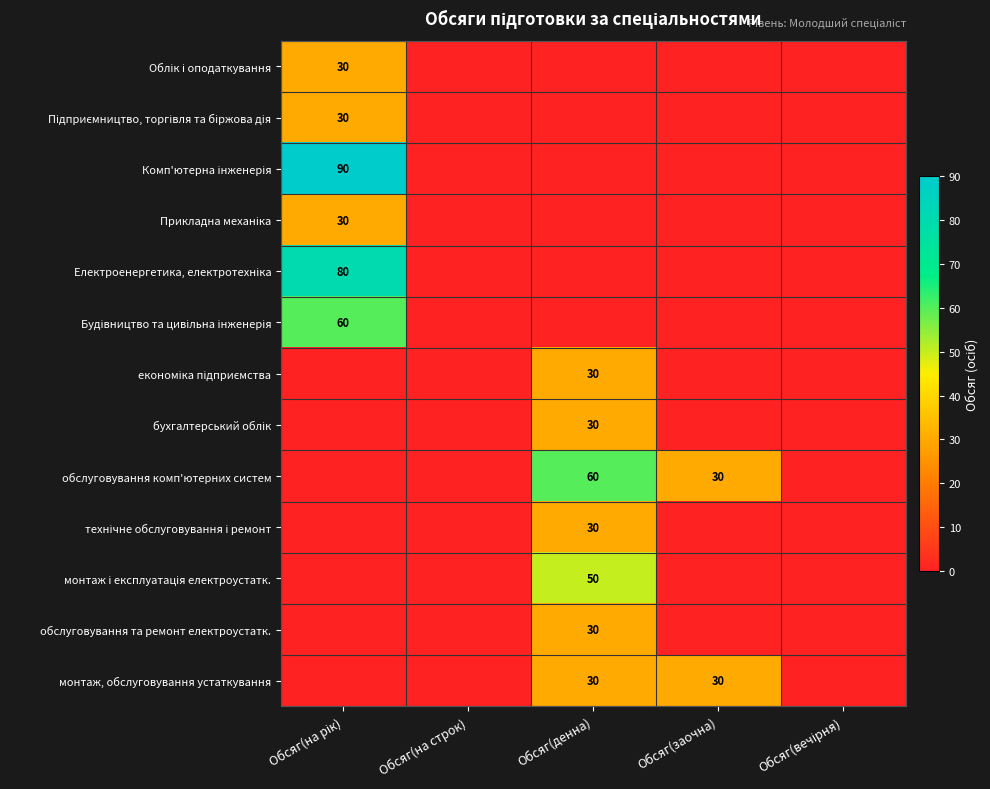

The value of обслуговування комп'ютерних систем at Обсяг(денна) is 101. True or false?

False